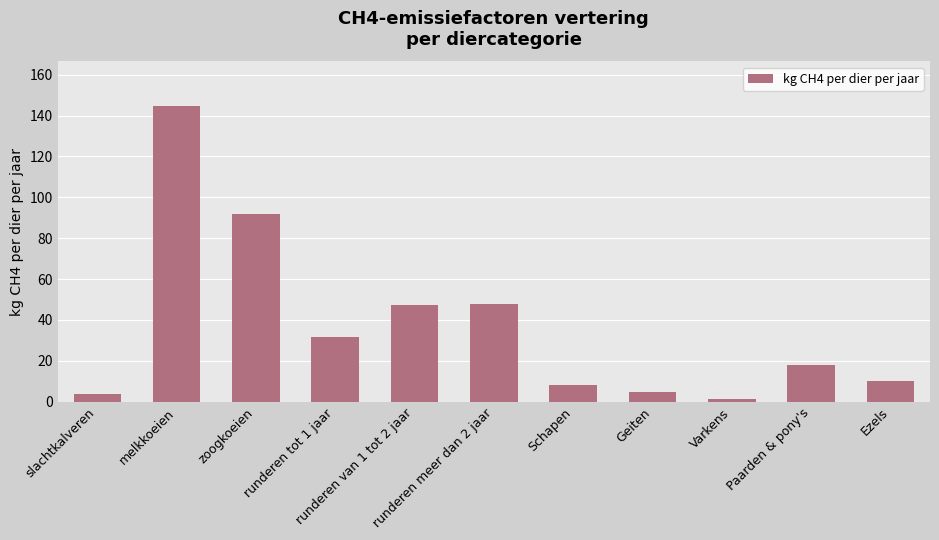

Read the value at runderen van 1 tot 2 jaar.

47.3